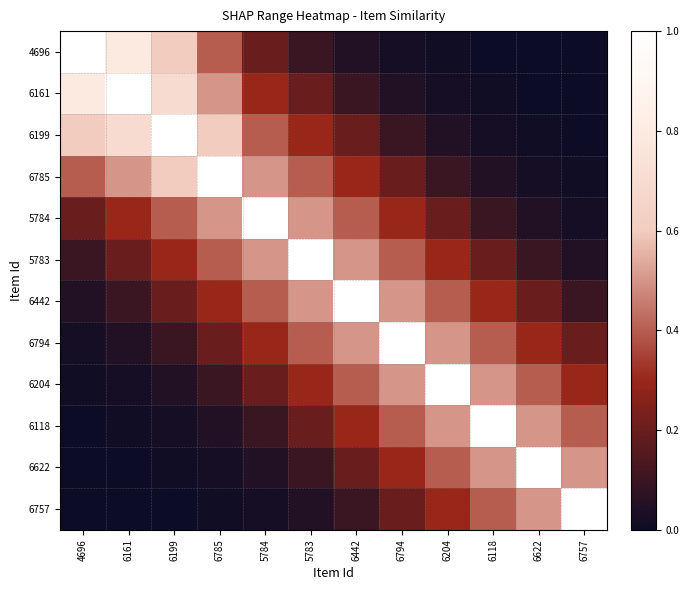

Count the number of data series in this chart.

12